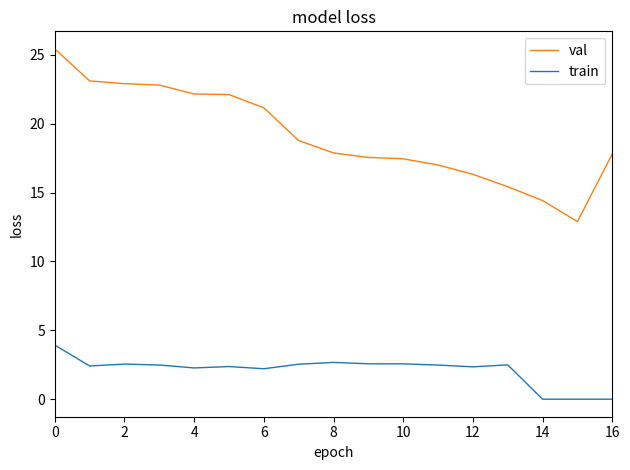

True or false: train has more than 2 points higher than both neighbors.

True